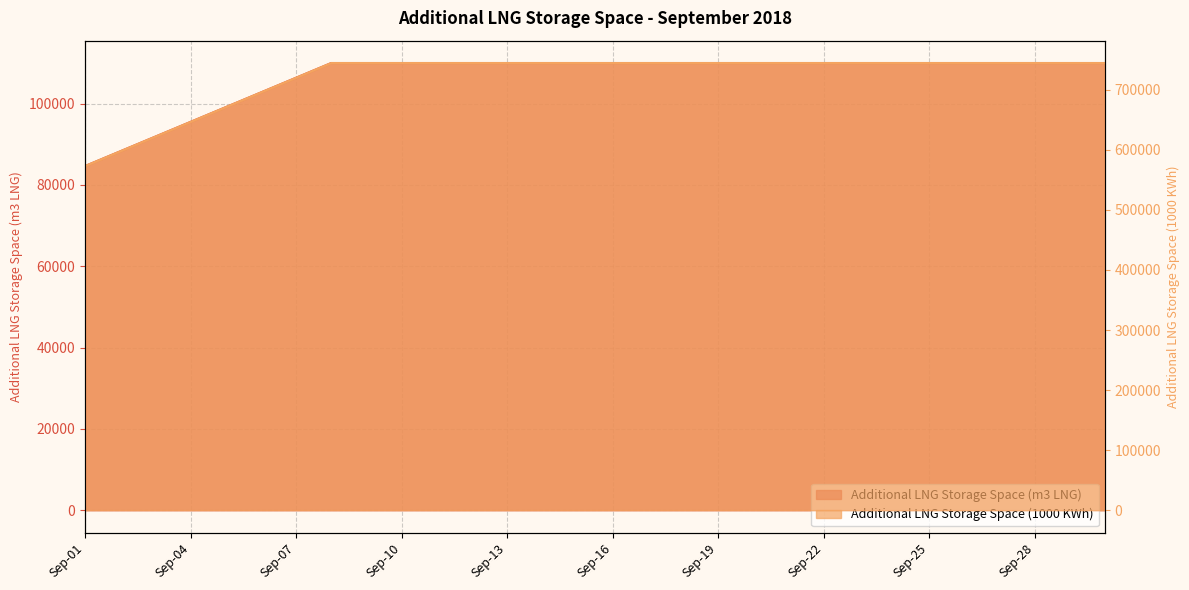

How many distinct data groups are displayed?

2